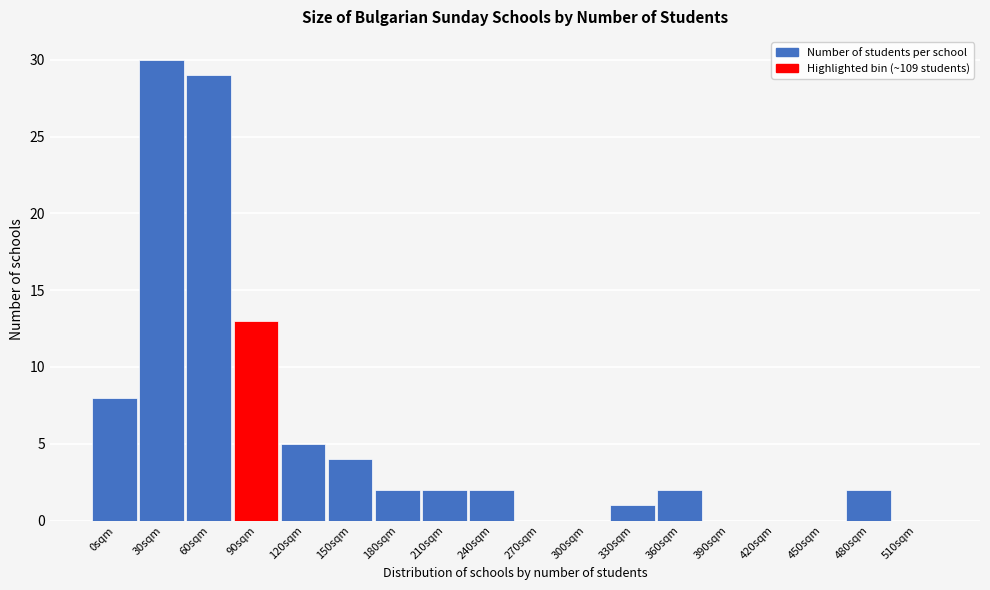

Reading left to right, transcribe all the data shown in this chart.

0sqm=8	30sqm=30	60sqm=29	90sqm=13	120sqm=5	150sqm=4	180sqm=2	210sqm=2	240sqm=2	270sqm=0	300sqm=0	330sqm=1	360sqm=2	390sqm=0	420sqm=0	450sqm=0	480sqm=2	510sqm=0